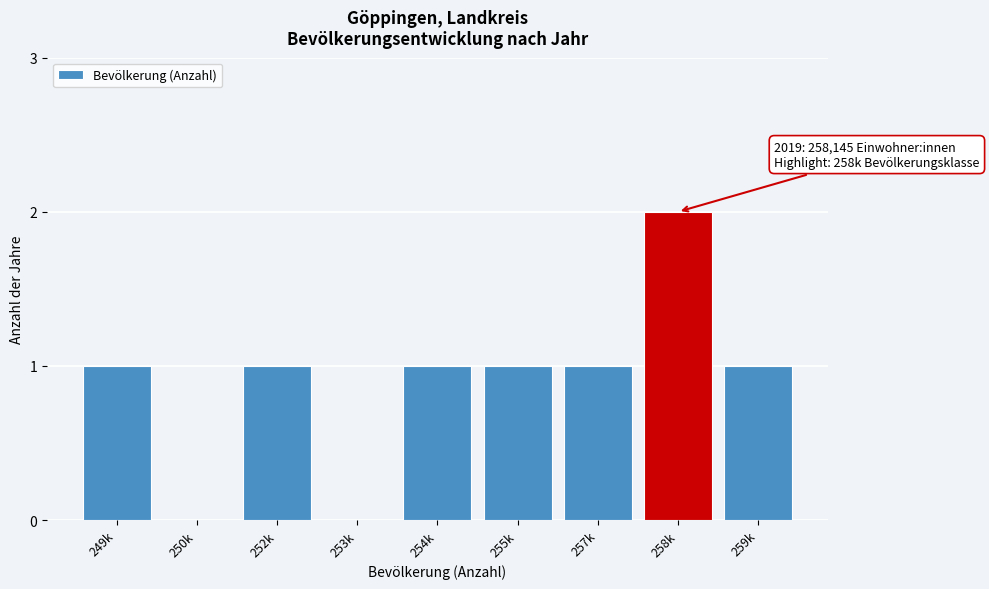

Reading right to left, what are all the values shown in this chart?

259k=1	258k=2	257k=1	255k=1	254k=1	253k=0	252k=1	250k=0	249k=1